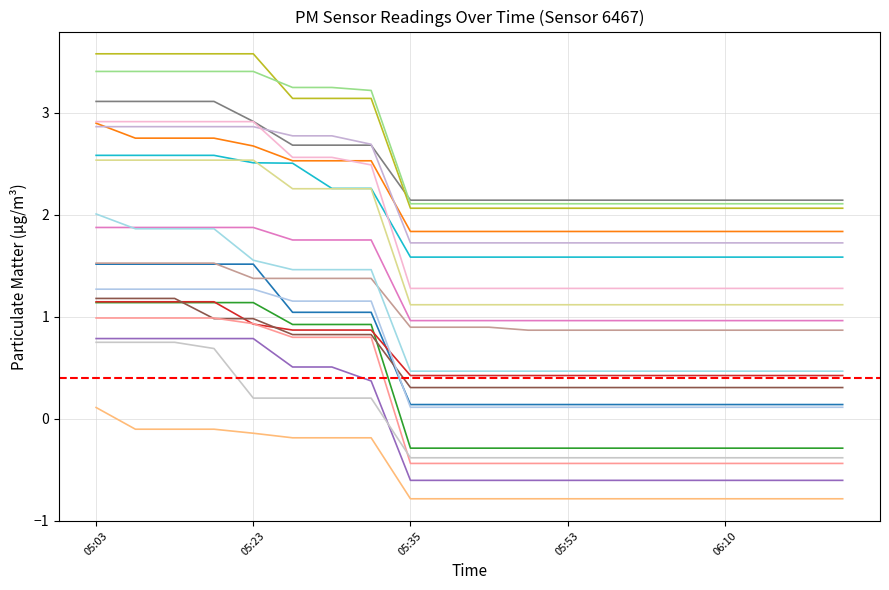

Which category has the lowest value across all series?

05:35